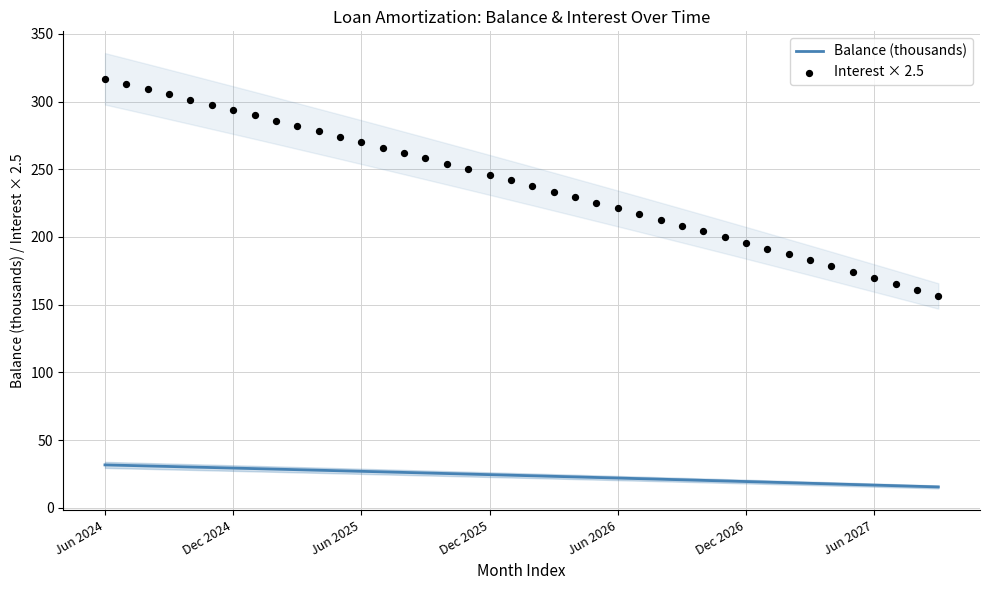

What is the maximum value for Balance (thousands)?

31.6